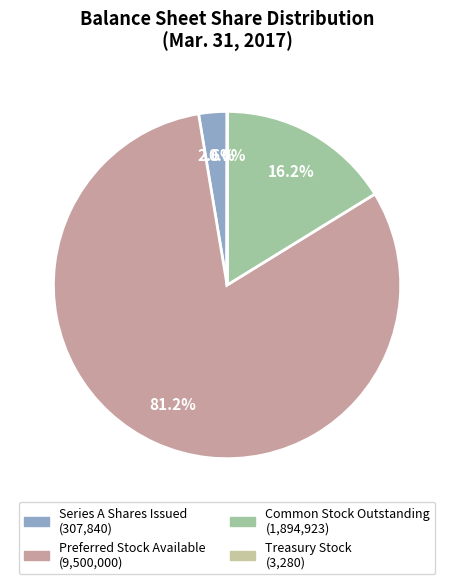

The Preferred Stock Available slice represents 81% of the pie. True or false?

True